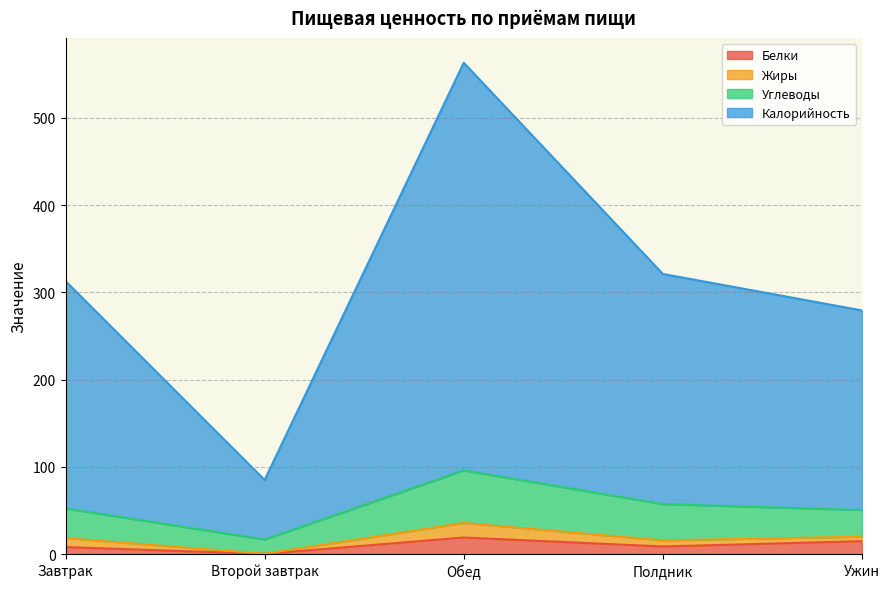

Which label corresponds to the smallest value in the chart?

Второй завтрак